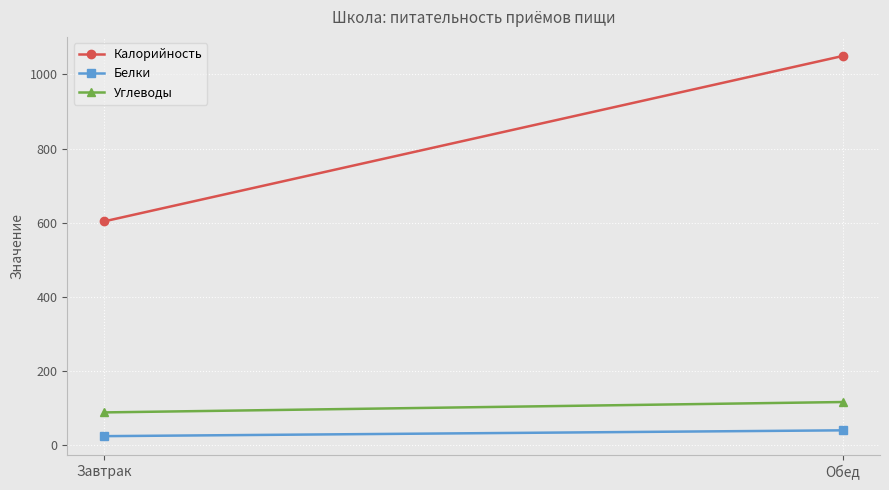

Which series has the largest range (max minus min)?

Калорийность